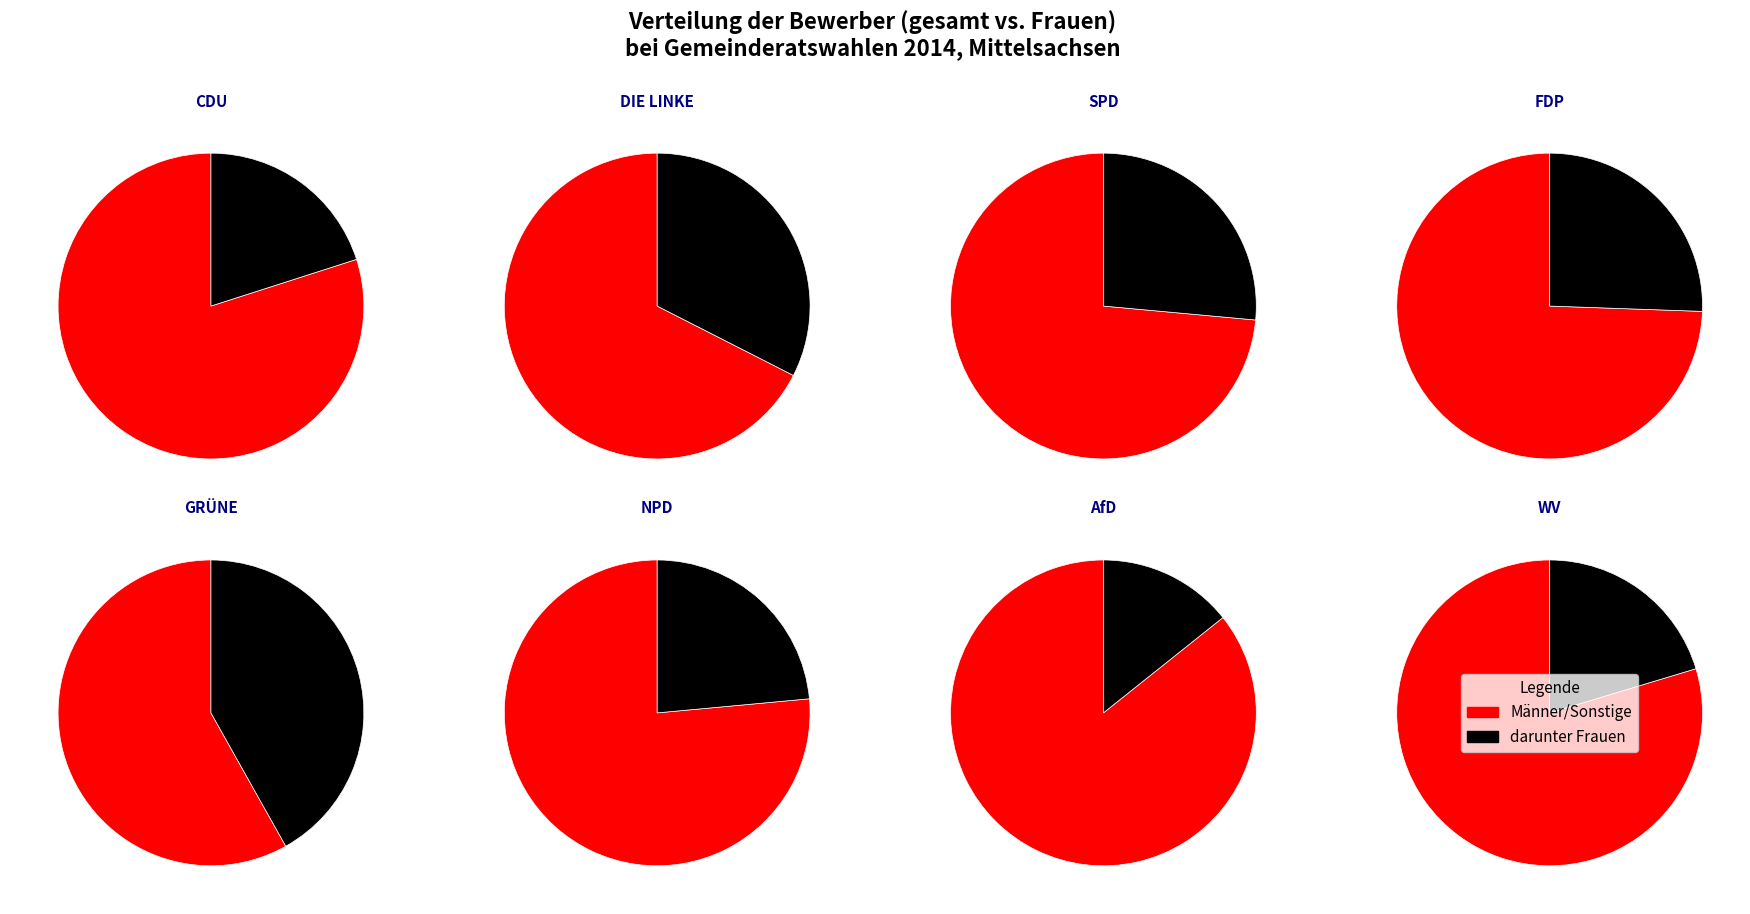

What percentage do AfD and GRÜNE together represent?

2.5%